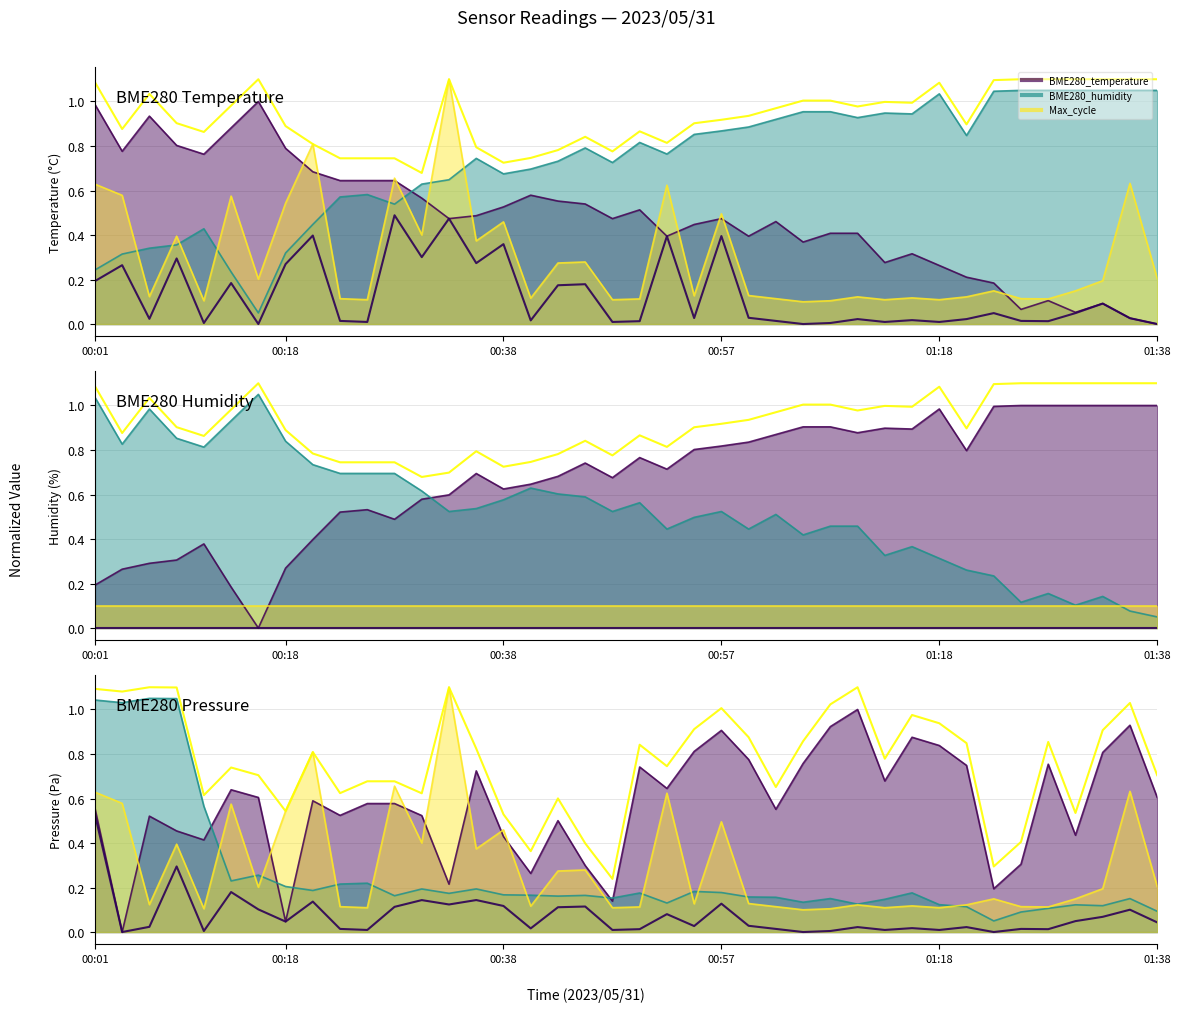

Where do BME280_temperature and Max_cycle first cross each other?

00:18 and 00:21